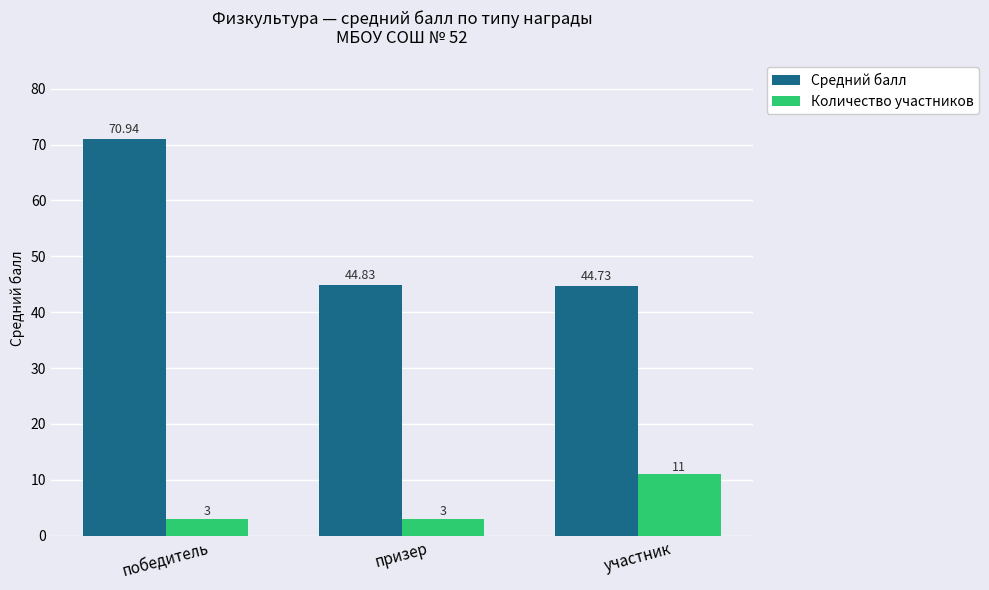

How many bars are there in each group?

2